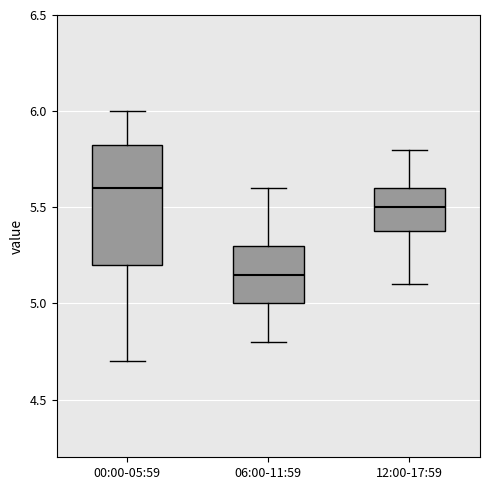

Where does the upper whisker of the box for 12:00-17:59 end on the y-axis? The values are not printed on the chart, so give them approximately, as read against the axis.

5.80